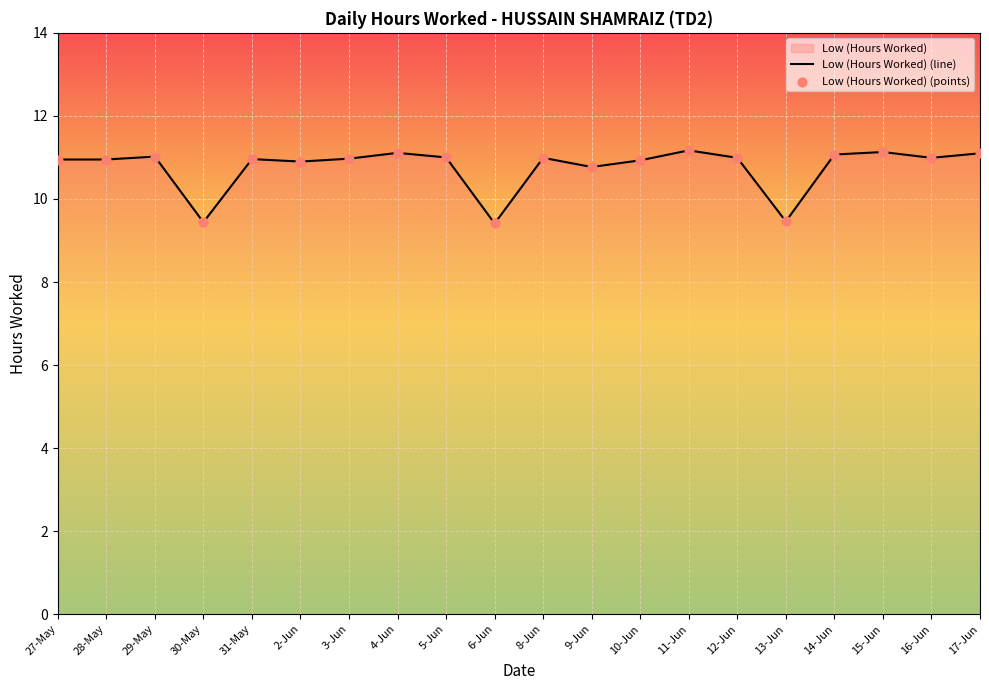

What is the change in value from 27-May to 9-Jun?

-0.2